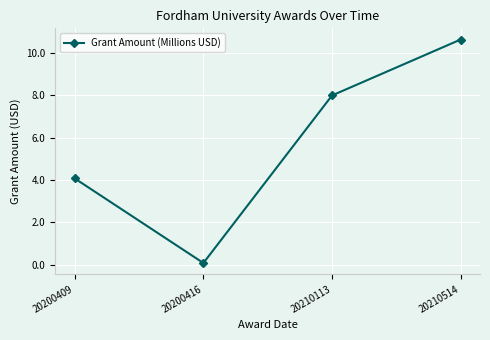

What is the ratio of the value at 20210514 to the value at 20200409?

2.6